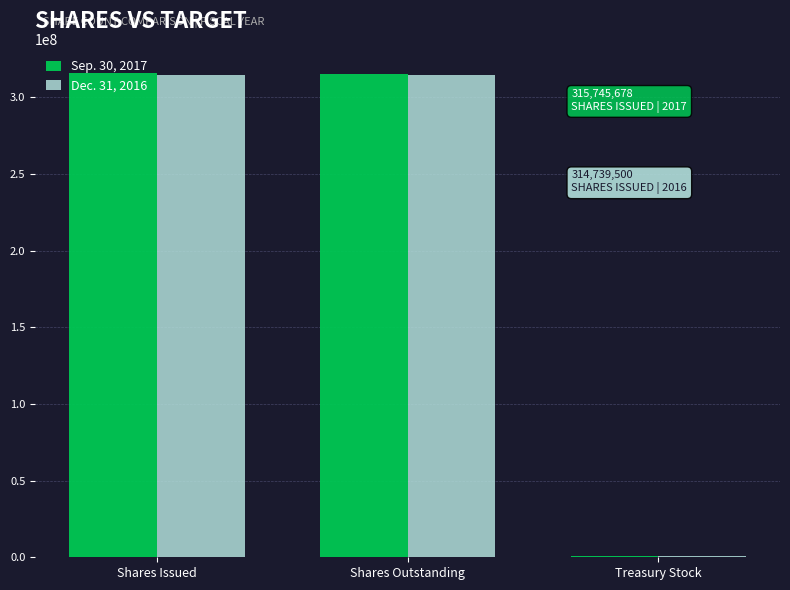

Is the value of Sep. 30, 2017 at Treasury Stock greater than the value of Dec. 31, 2016 at Shares Outstanding?

No